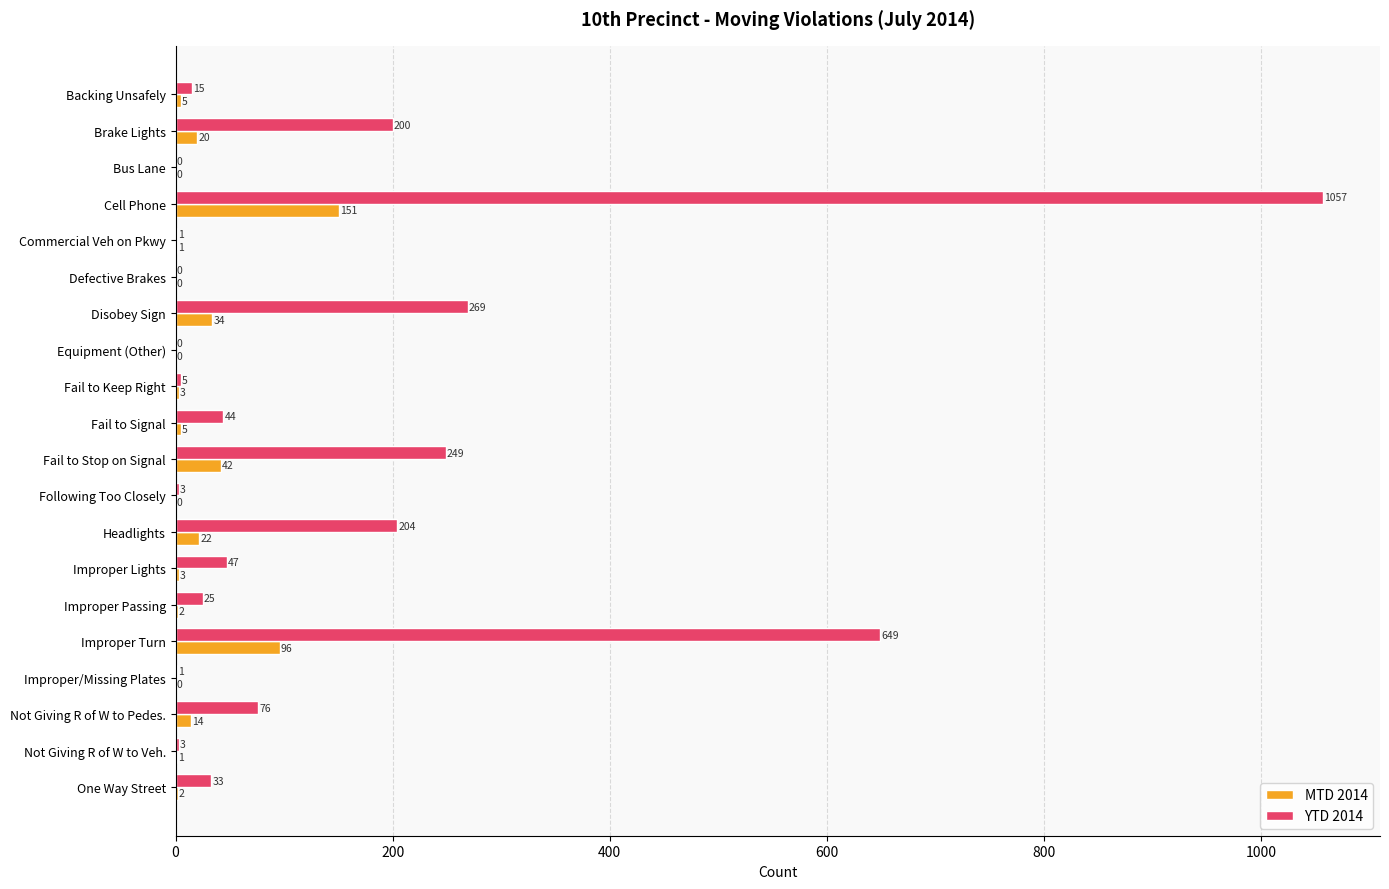

Which series has the largest total across all categories?

YTD 2014